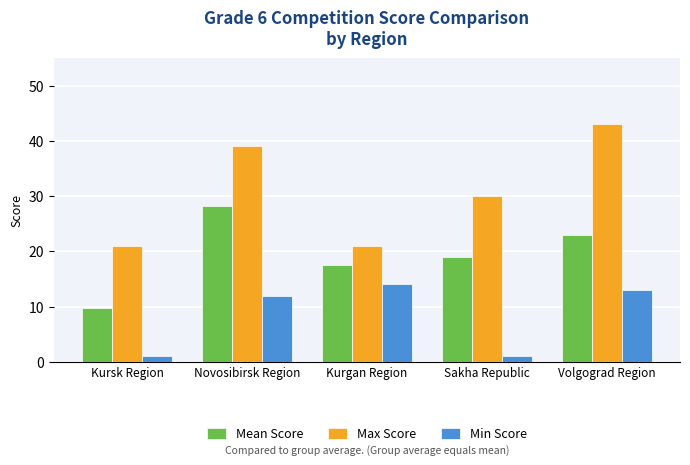

Rank the series at Novosibirsk Region from lowest to highest value.

Min Score, Mean Score, Max Score